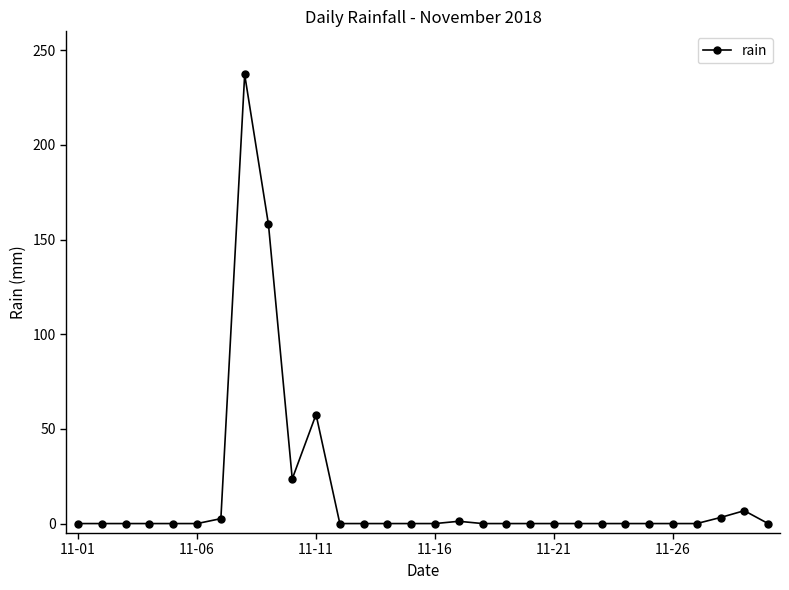

True or false: there are more than 1 points higher than both neighbors.

True